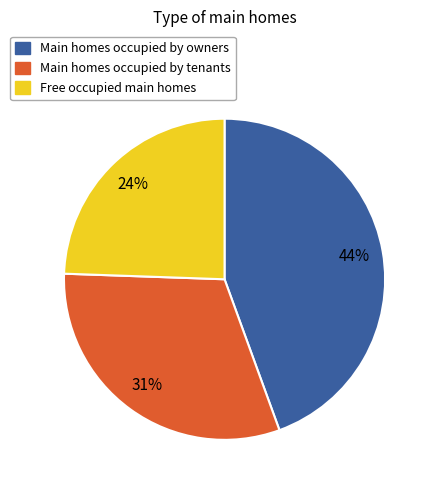

Is there any slice that represents more than half of the pie?

No